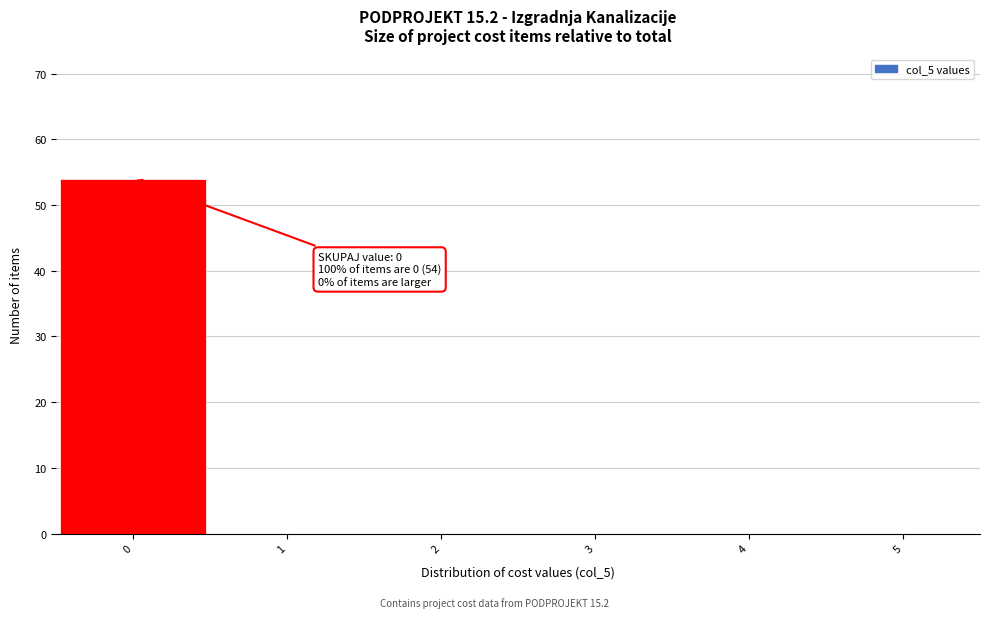

Which range on the x-axis has the tallest bar?

-0.5 to 0.5